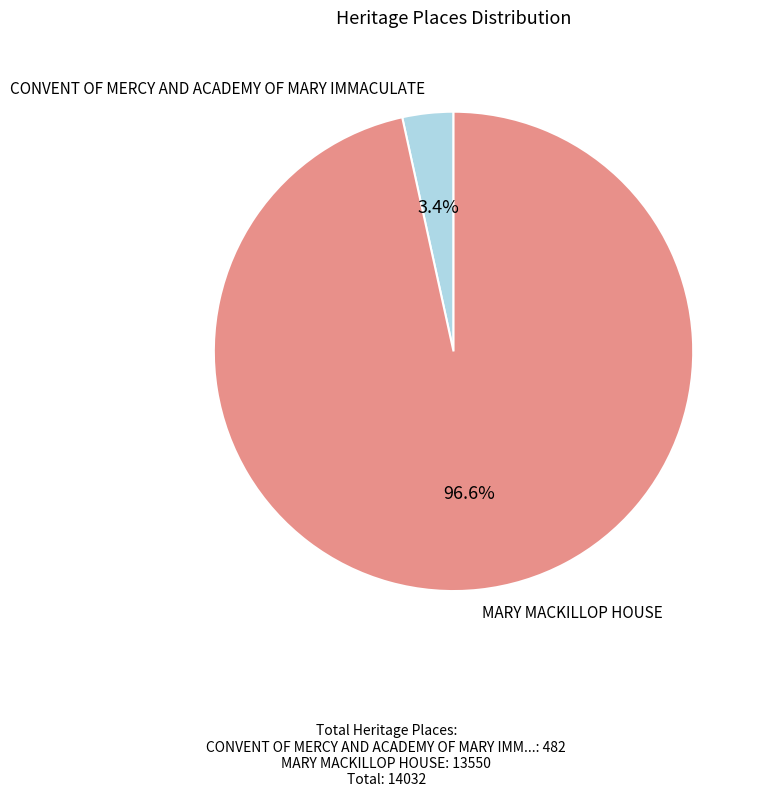

Rank the categories by value from lowest to highest.

CONVENT OF MERCY AND ACADEMY OF MARY IMMACULATE, MARY MACKILLOP HOUSE